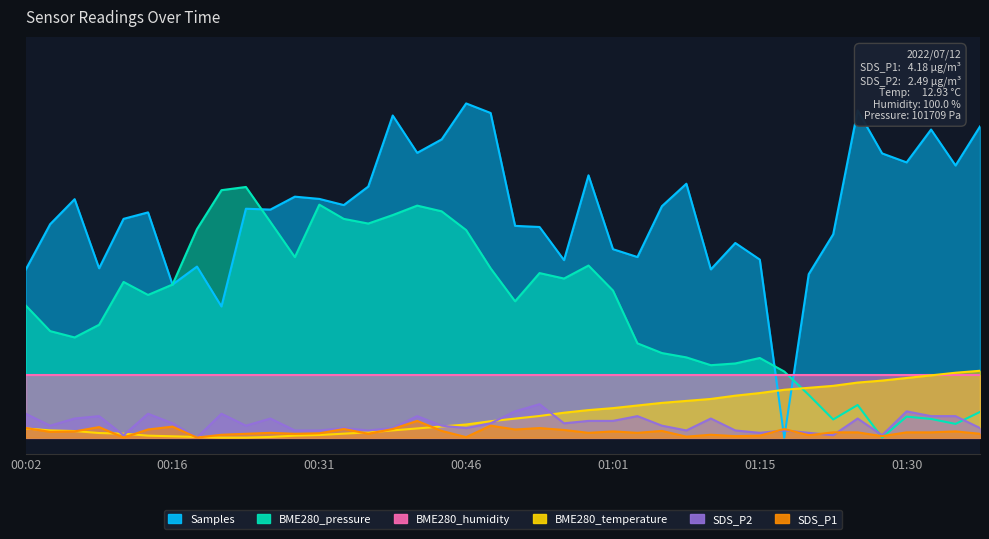

Is the value of BME280_temperature at 00:04 greater than the value of Samples at 01:18?

Yes